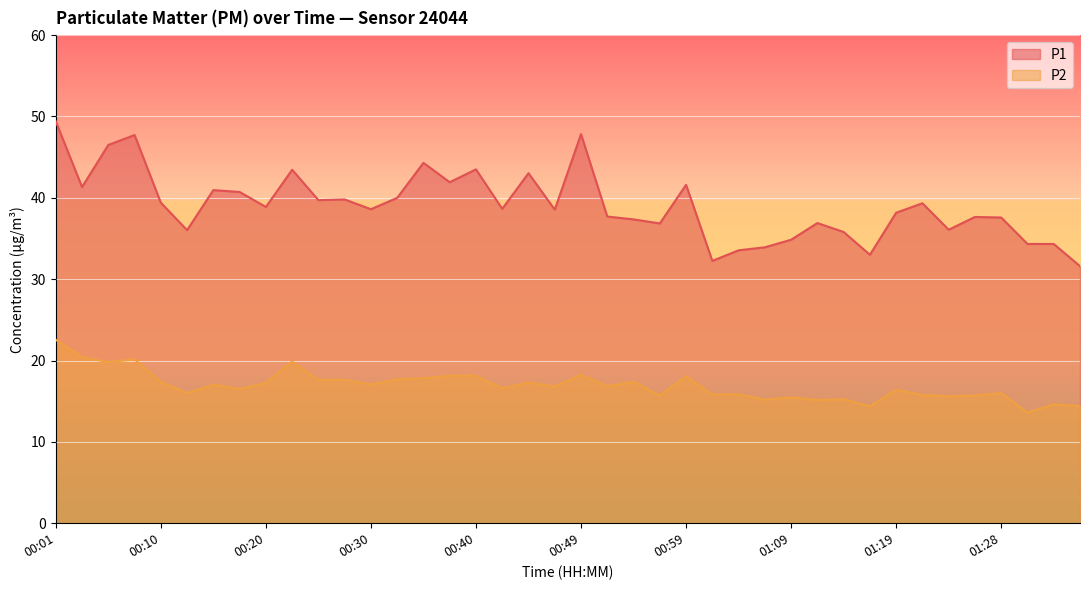

Is the value of P2 at 01:36 greater than the value of P1 at 00:57?

No